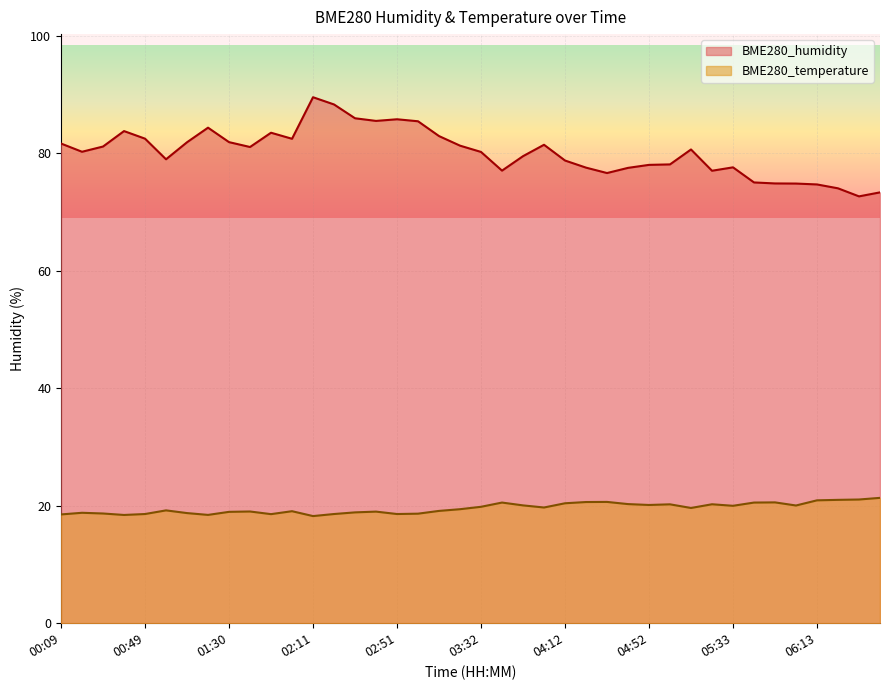

Which series changed the most between 02:11 and 05:53?

BME280_humidity